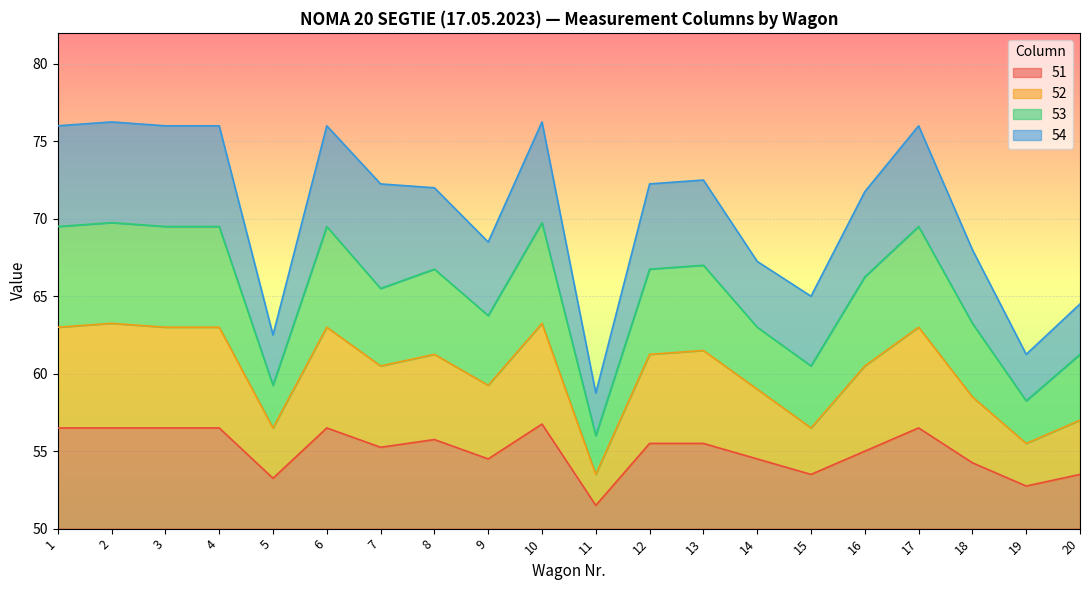

True or false: 52 has more than 2 interior local peaks.

True